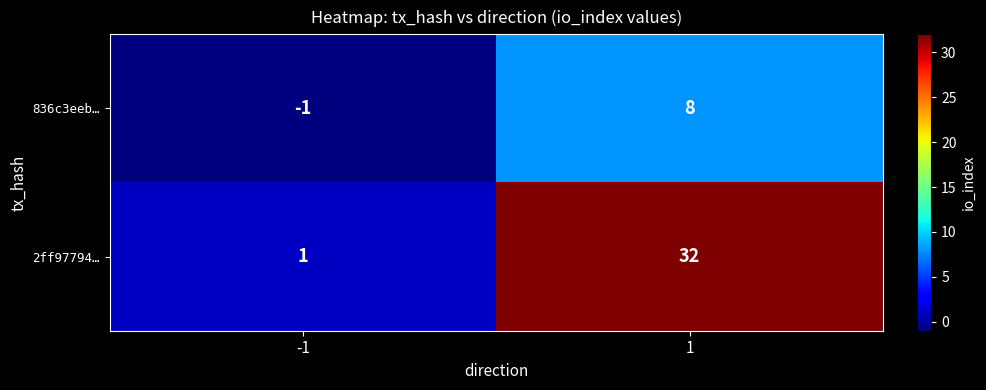

Reading right to left, transcribe all the data shown in this chart.

836c3eeb…: 1=8	-1=-1
2ff97794…: 1=32	-1=1